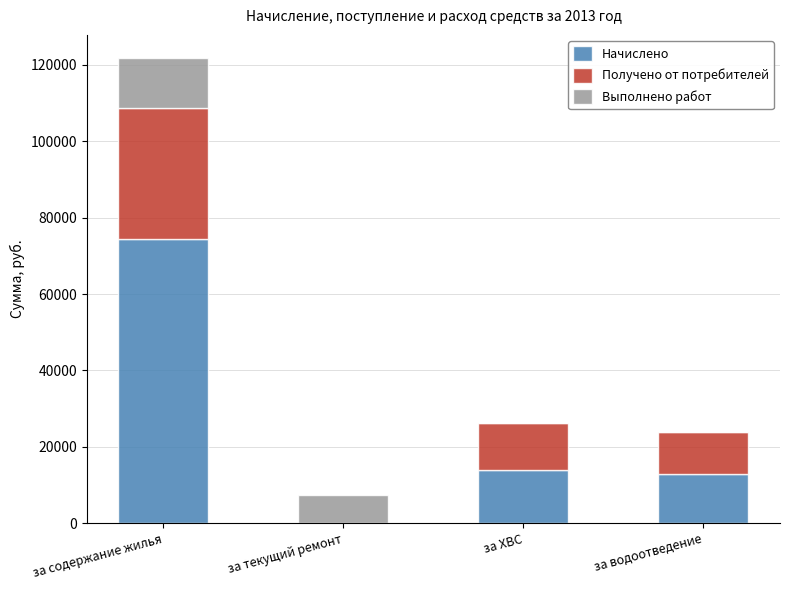

At which category is the sum across all series the highest?

за содержание жилья